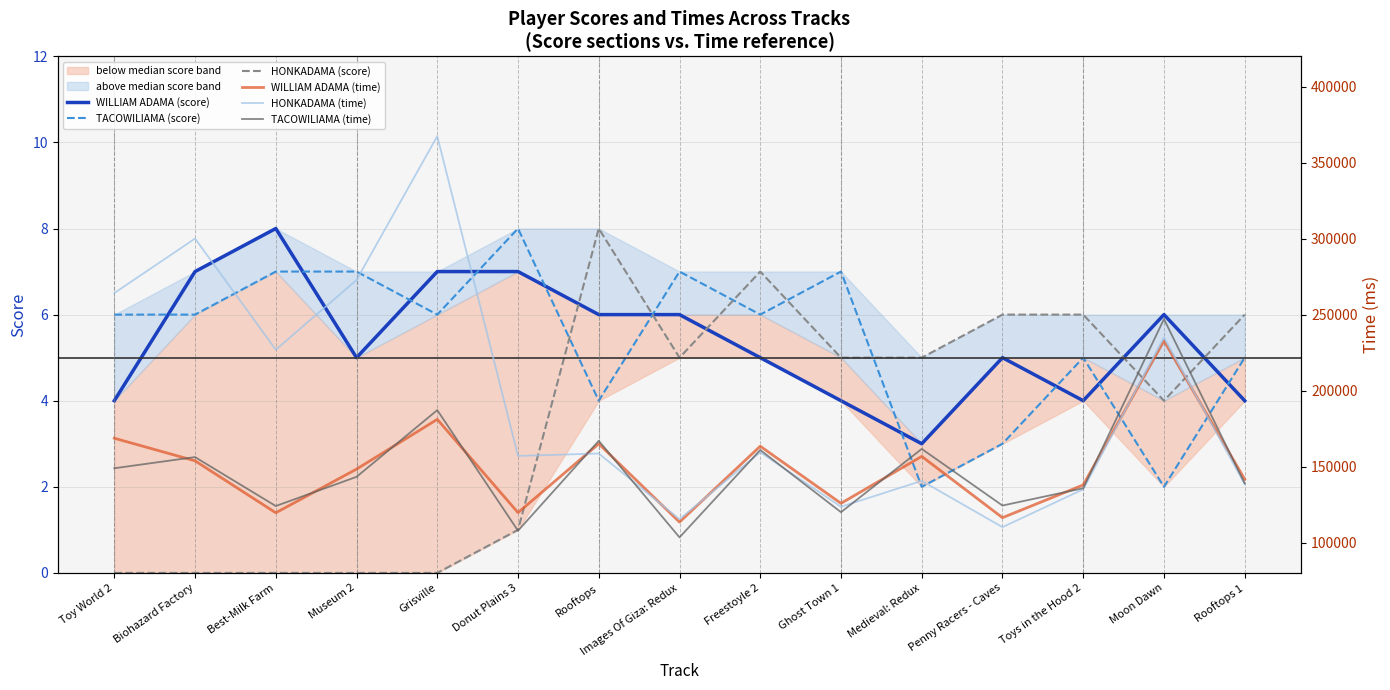

Reading left to right, what are all the values shown in this chart?

WILLIAM ADAMA (score): Toy World 2=4	Biohazard Factory=7	Best-Milk Farm=8	Museum 2=5	Grisville=7	Donut Plains 3=7	Rooftops=6	Images Of Giza: Redux=6	Freestoyle 2=5	Ghost Town 1=4	Medieval: Redux=3	Penny Racers - Caves=5	Toys in the Hood 2=4	Moon Dawn=6	Rooftops 1=4
TACOWILIAMA (score): Toy World 2=6	Biohazard Factory=6	Best-Milk Farm=7	Museum 2=7	Grisville=6	Donut Plains 3=8	Rooftops=4	Images Of Giza: Redux=7	Freestoyle 2=6	Ghost Town 1=7	Medieval: Redux=2	Penny Racers - Caves=3	Toys in the Hood 2=5	Moon Dawn=2	Rooftops 1=5
HONKADAMA (score): Toy World 2=0	Biohazard Factory=0	Best-Milk Farm=0	Museum 2=0	Grisville=0	Donut Plains 3=1	Rooftops=8	Images Of Giza: Redux=5	Freestoyle 2=7	Ghost Town 1=5	Medieval: Redux=5	Penny Racers - Caves=6	Toys in the Hood 2=6	Moon Dawn=4	Rooftops 1=6
WILLIAM ADAMA (time): Toy World 2=168643	Biohazard Factory=153772	Best-Milk Farm=119566	Museum 2=148305	Grisville=181057	Donut Plains 3=119675	Rooftops=164977	Images Of Giza: Redux=113453	Freestoyle 2=163385	Ghost Town 1=125781	Medieval: Redux=156686	Penny Racers - Caves=116341	Toys in the Hood 2=137889	Moon Dawn=232719	Rooftops 1=141620
HONKADAMA (time): Toy World 2=264172	Biohazard Factory=300062	Best-Milk Farm=226889	Museum 2=272783	Grisville=367430	Donut Plains 3=156990	Rooftops=158583	Images Of Giza: Redux=115343	Freestoyle 2=159397	Ghost Town 1=123545	Medieval: Redux=140575	Penny Racers - Caves=110111	Toys in the Hood 2=135013	Moon Dawn=234993	Rooftops 1=138414
TACOWILIAMA (time): Toy World 2=148874	Biohazard Factory=156218	Best-Milk Farm=124014	Museum 2=143220	Grisville=187139	Donut Plains 3=107750	Rooftops=166944	Images Of Giza: Redux=103387	Freestoyle 2=160909	Ghost Town 1=119969	Medieval: Redux=161616	Penny Racers - Caves=124337	Toys in the Hood 2=135721	Moon Dawn=247063	Rooftops 1=138943